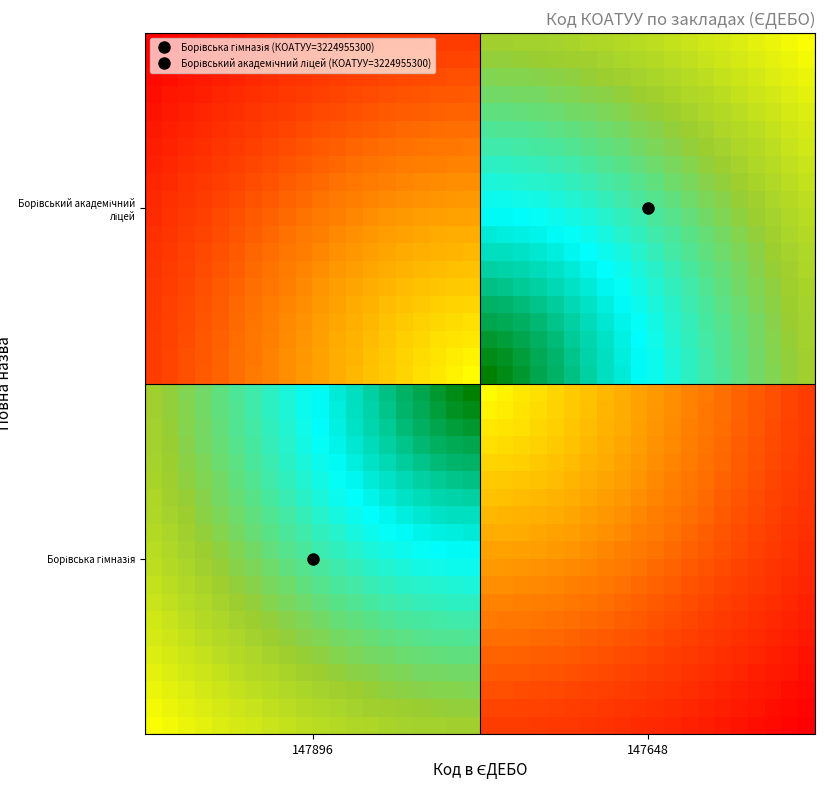

At how many categories does at least one series exceed 0?

40